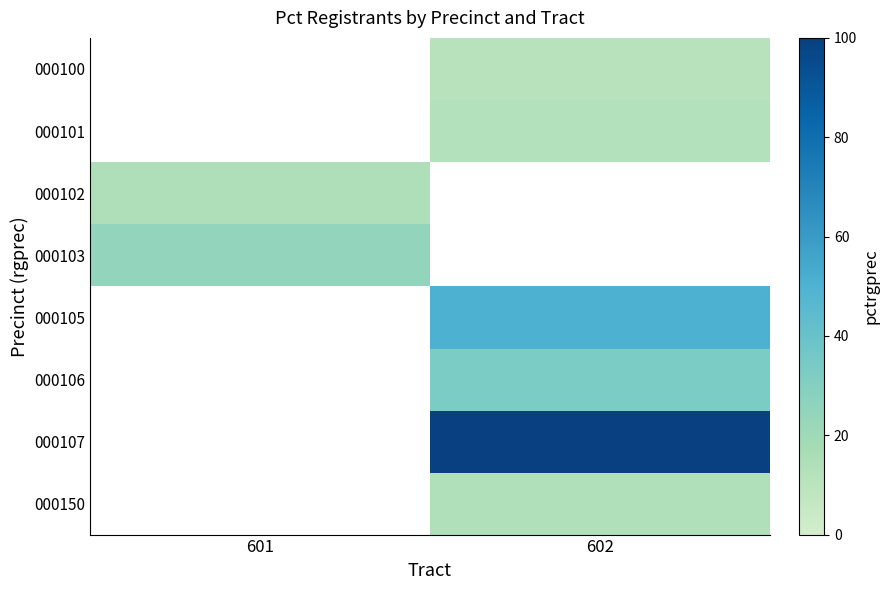

Is the value of 000106 at 602 greater than the value of 000102 at 601?

Yes